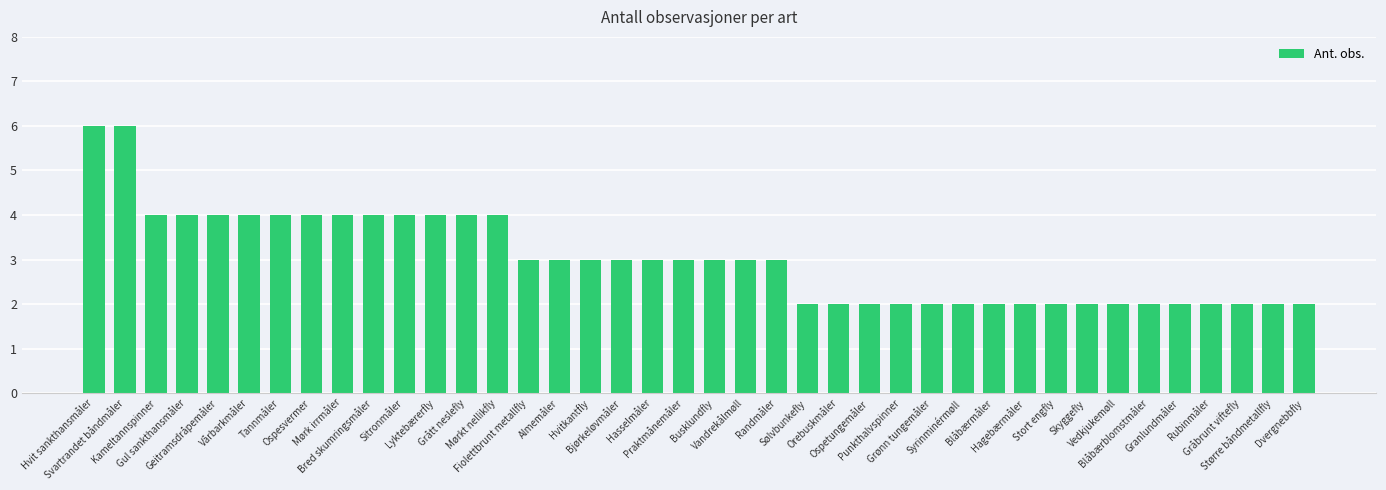

What is the minimum value shown in the chart?

2